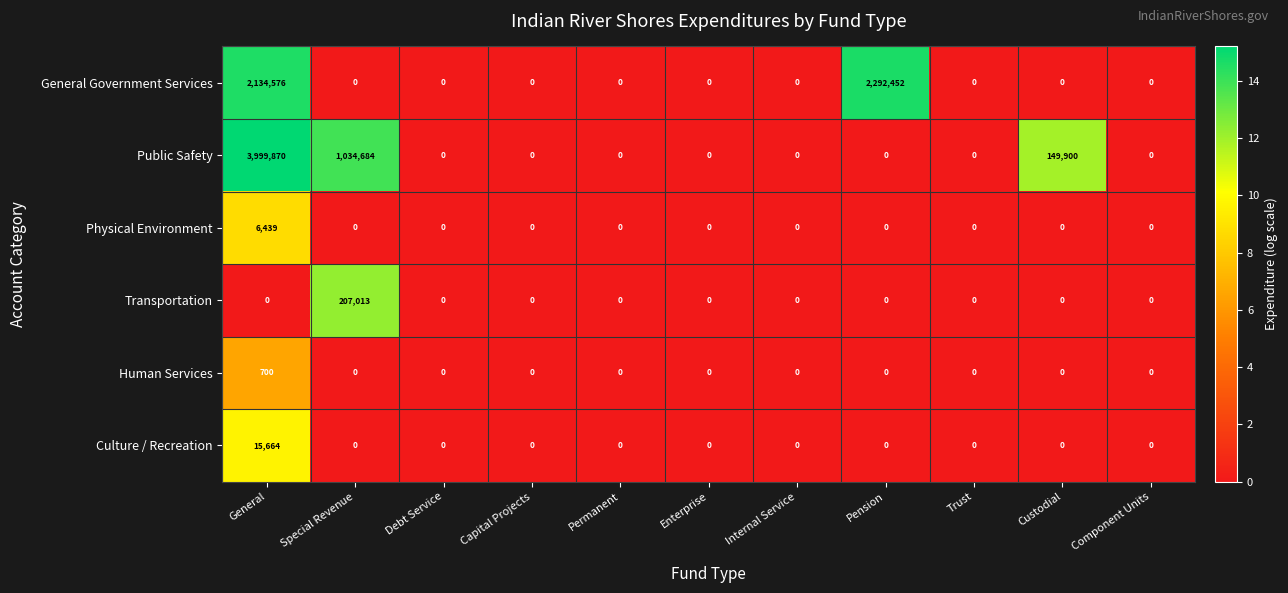

What is the difference between the Physical Environment values at Custodial and General?

6439